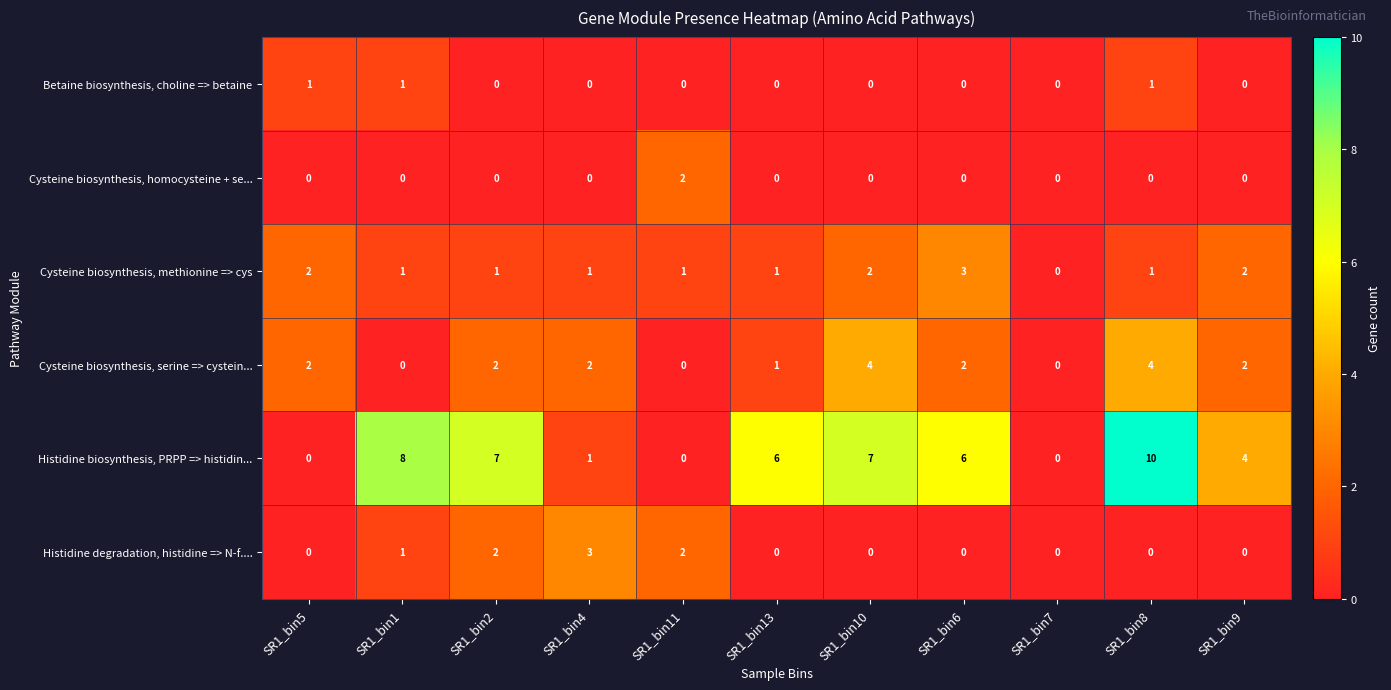

What is the highest value of the Cysteine biosynthesis, methionine => cys series?

3